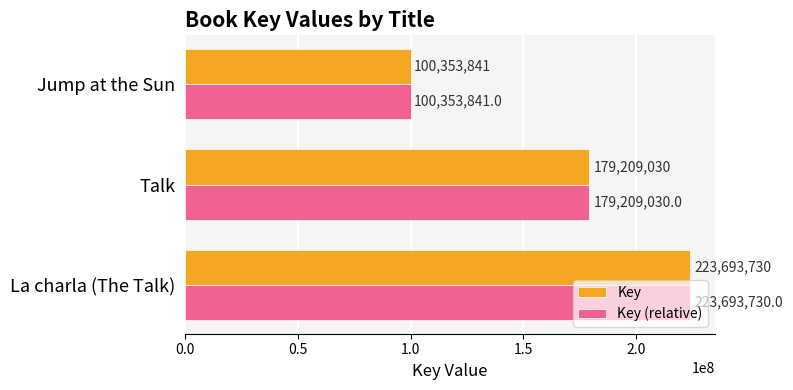

List the labels in order of Key value, smallest first.

Jump at the Sun, Talk, La charla (The Talk)